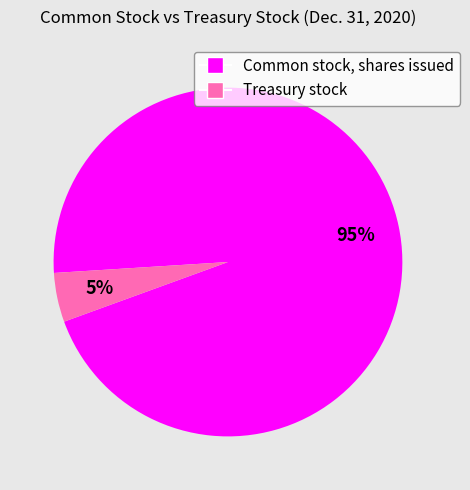

Which has a higher value, Treasury stock or Common stock, shares issued?

Common stock, shares issued